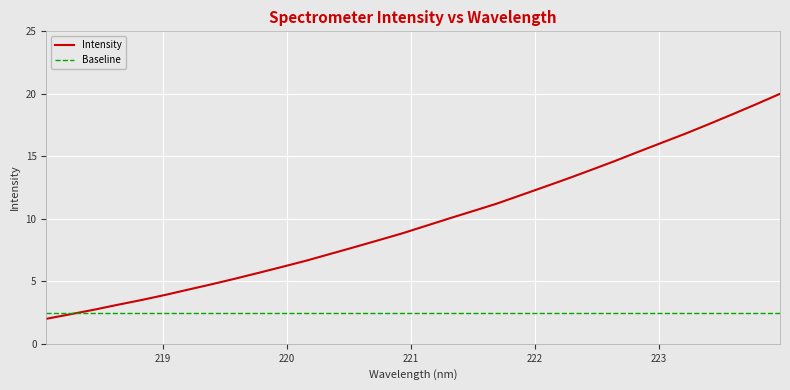

What is the highest value of the Baseline series?

2.5